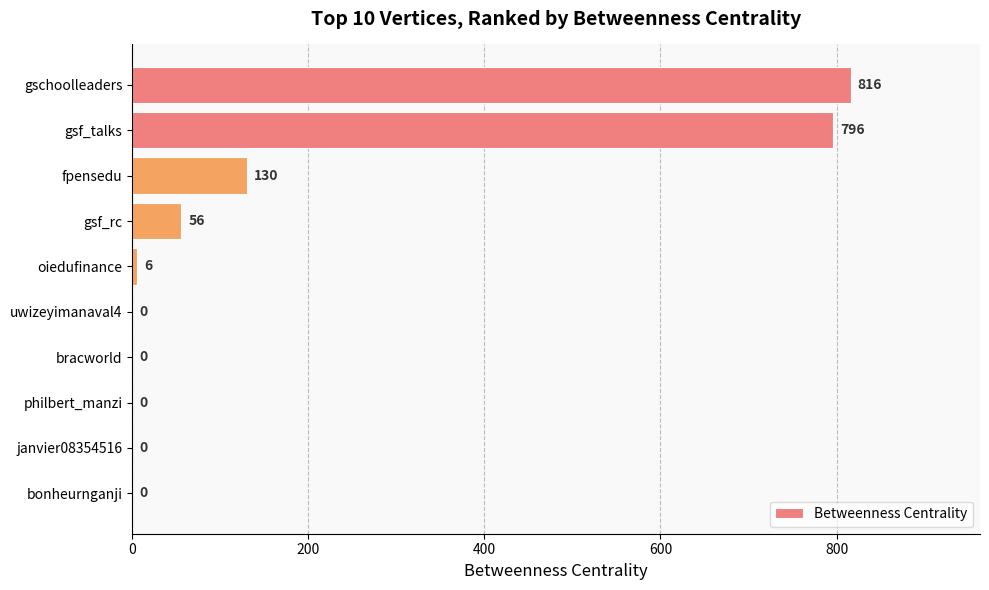

Where is the data nearest to the value 408?

fpensedu